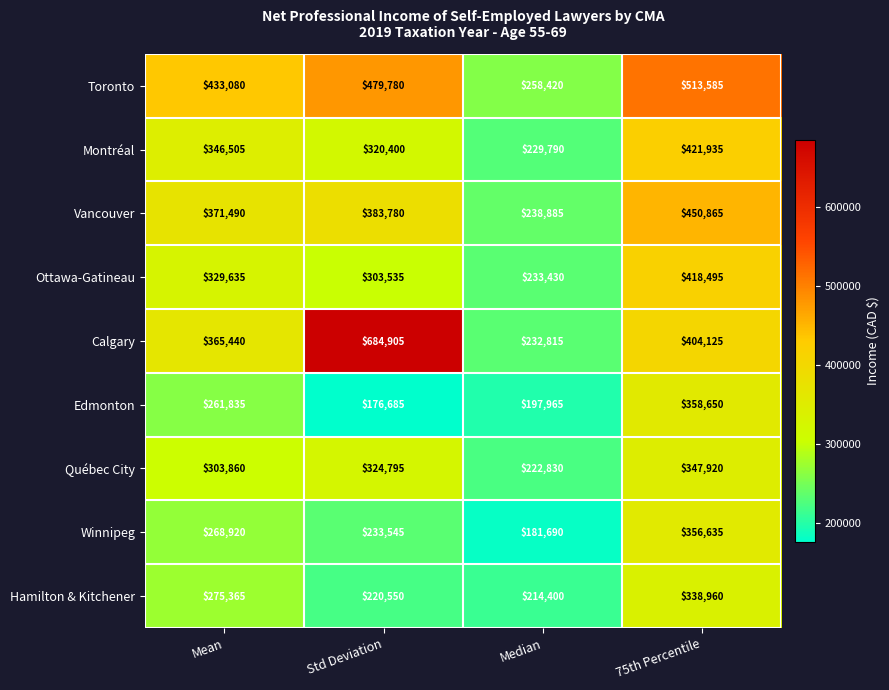

List the series in order of their peak value, highest first.

Calgary, Toronto, Vancouver, Montréal, Ottawa-Gatineau, Edmonton, Winnipeg, Québec City, Hamilton & Kitchener